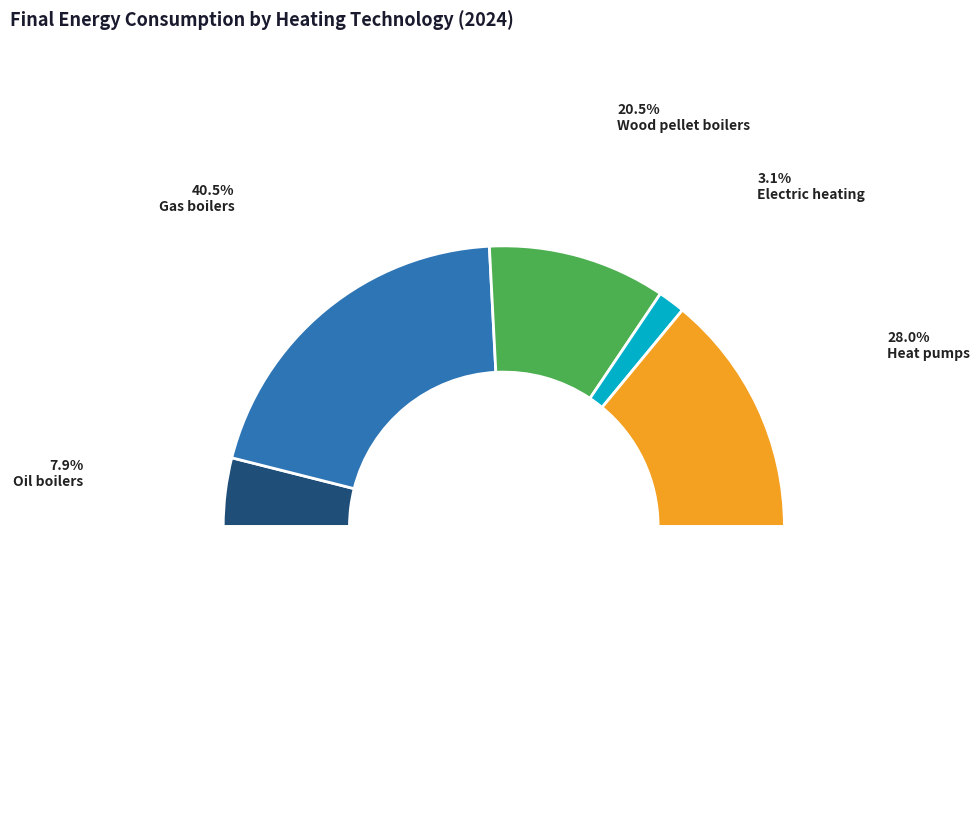

To the nearest percent, what portion does Heat pumps represent?

28%